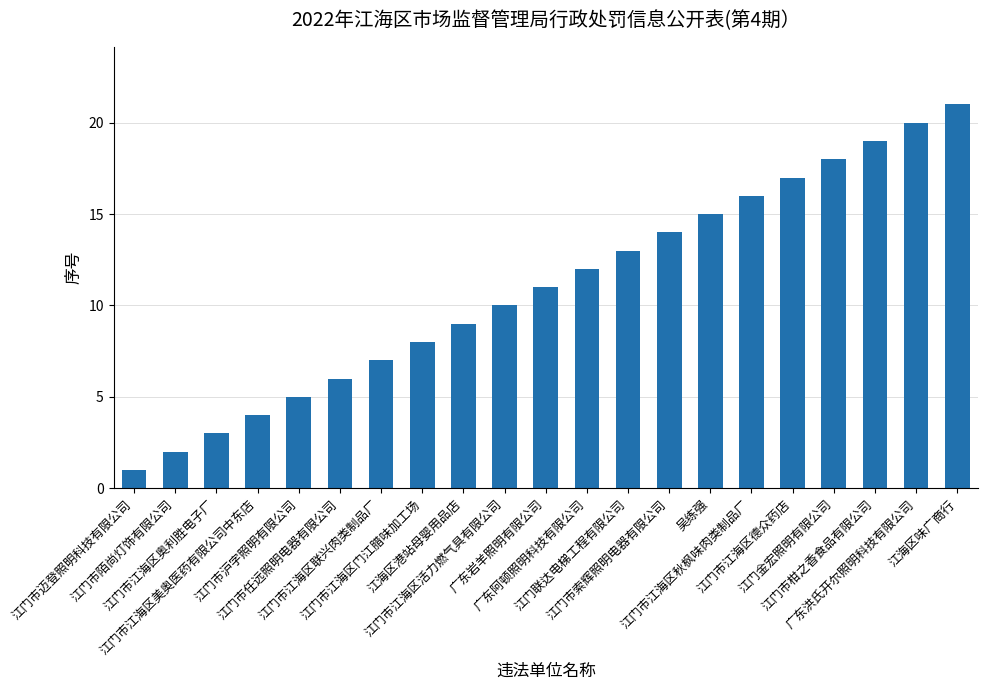

Reading left to right, list all the values displayed in this chart.

1	2	3	4	5	6	7	8	9	10	11	12	13	14	15	16	17	18	19	20	21